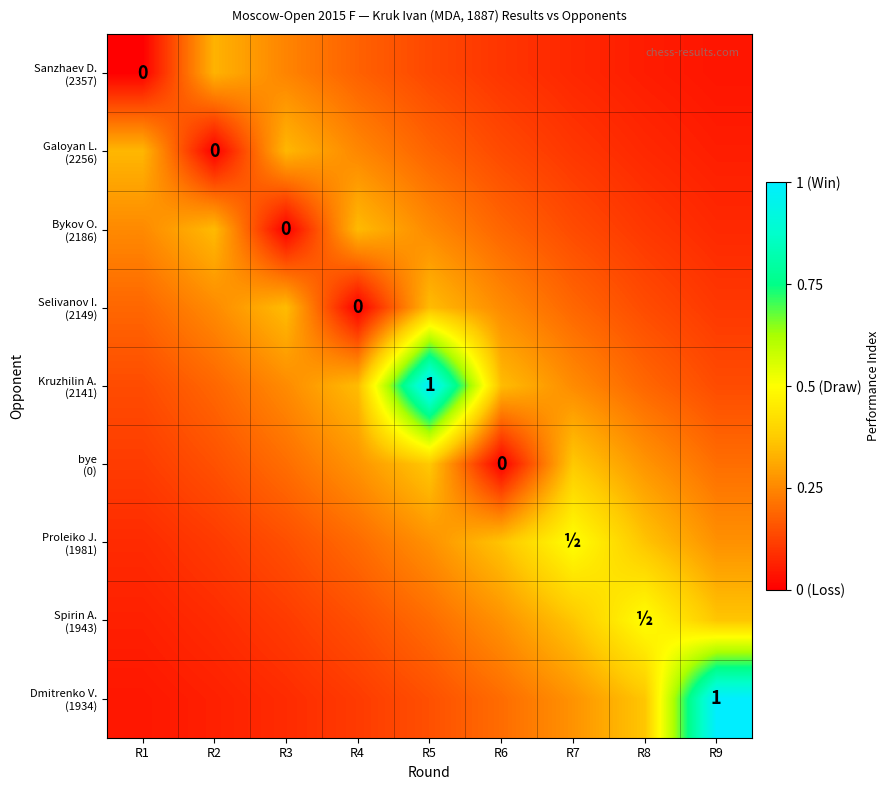

What is the difference between the maximum and minimum values in the Proleiko J. (1981) series?

0.4